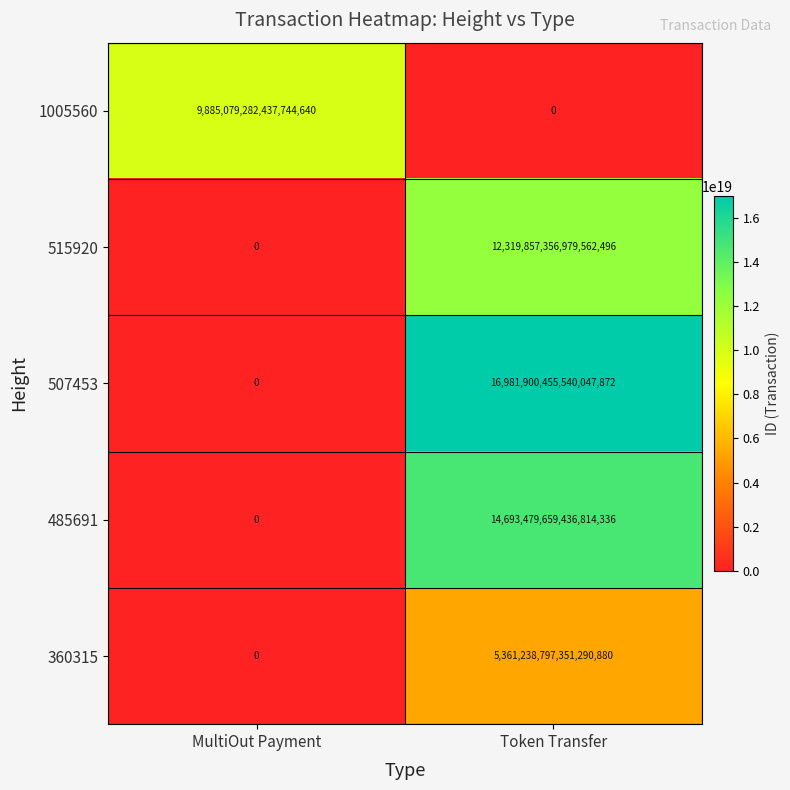

Which category has the lowest value in the 515920 series?

MultiOut Payment